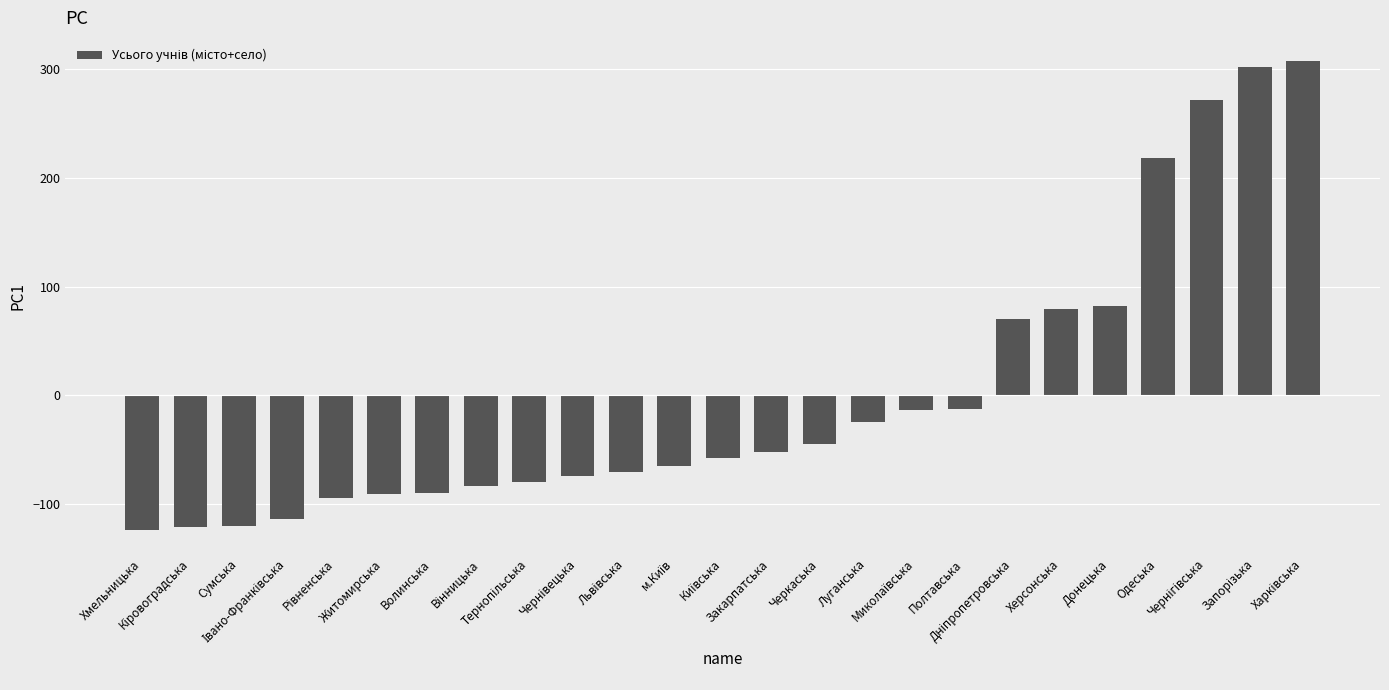

What is the greatest value displayed?

307.3